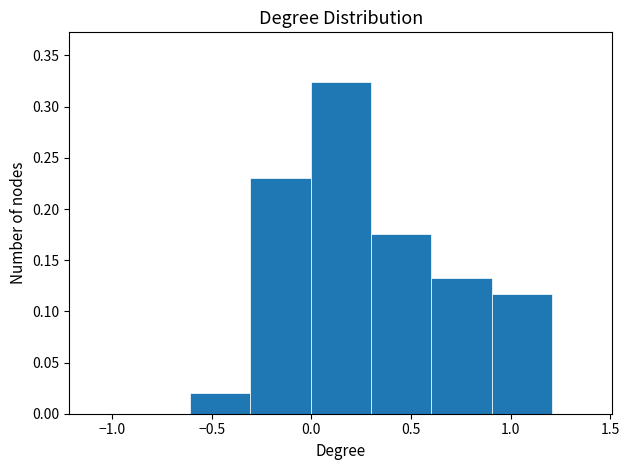

Reading left to right, list every bar in this chart as the range it spans on the x-axis followed by its height. Neither the bar edges nor the heights are printed on the chart, so give them approximately, as read against the axes.

-1.2 to -0.9: 0
-0.9 to -0.6: 0
-0.6 to -0.3: 0.020
-0.3 to 0.0: 0.230
0.0 to 0.3: 0.325
0.3 to 0.6: 0.175
0.6 to 0.9: 0.135
0.9 to 1.2: 0.115
1.2 to 1.5: 0